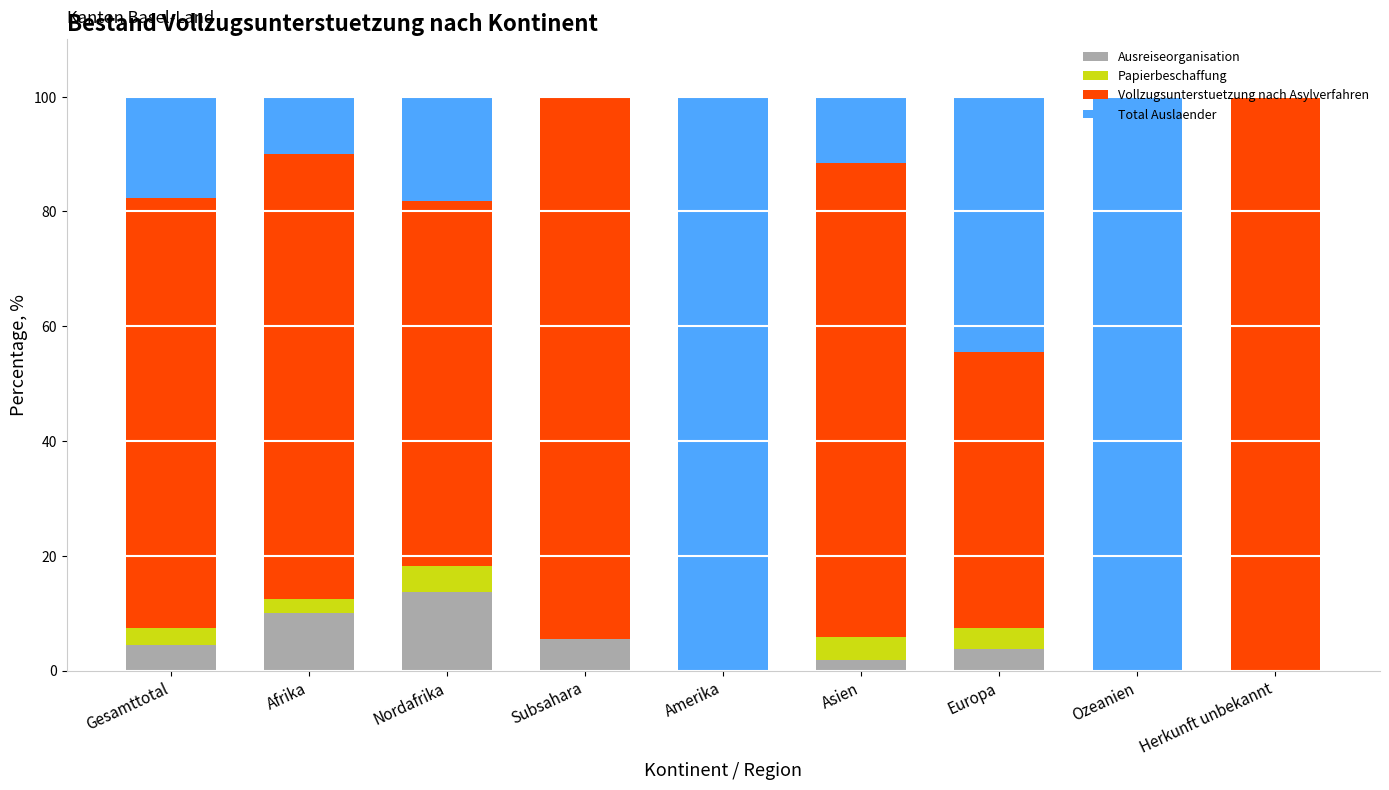

At which label does Ausreiseorganisation reach its peak?

Nordafrika